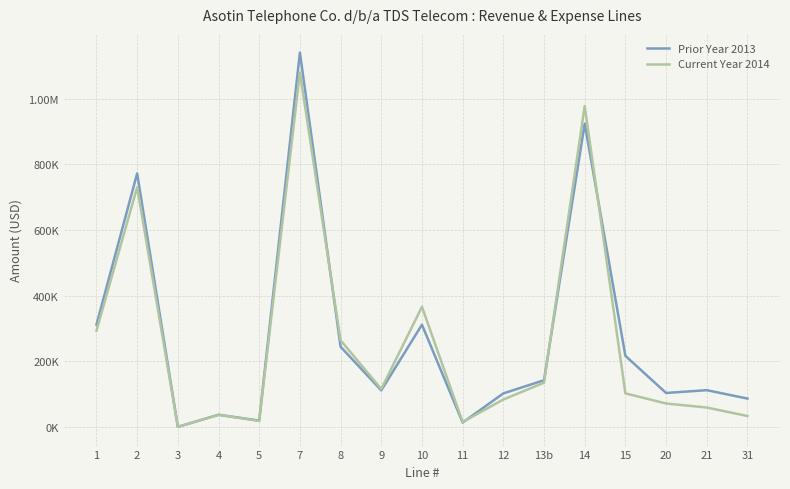

Which series has the largest total across all categories?

Prior Year 2013